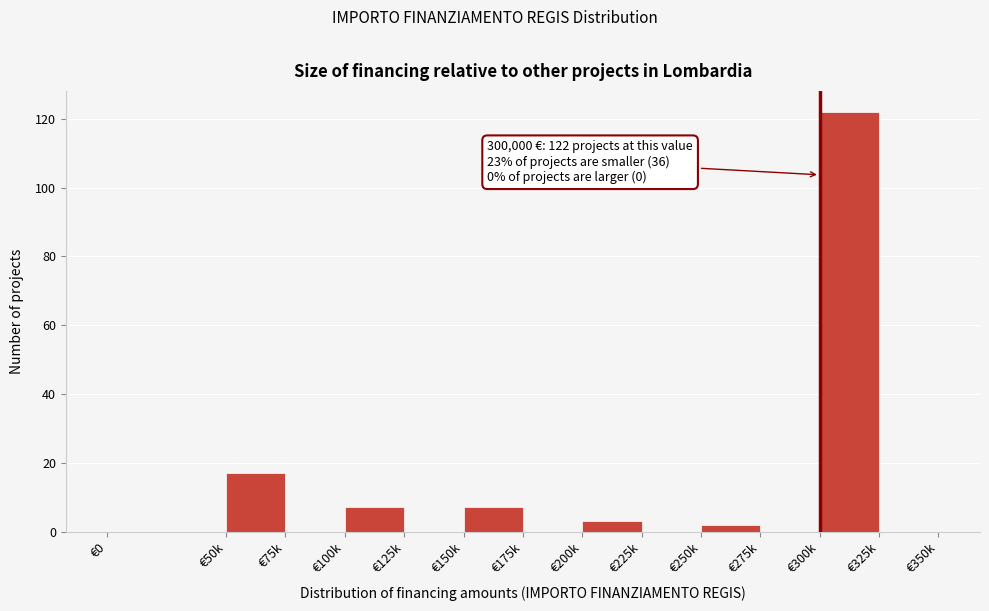

Reading left to right, list all the values displayed in this chart.

€0=0	€50k=17	€75k=0	€100k=7	€125k=0	€150k=7	€175k=0	€200k=3	€225k=0	€250k=2	€275k=0	€300k=122	€325k=0